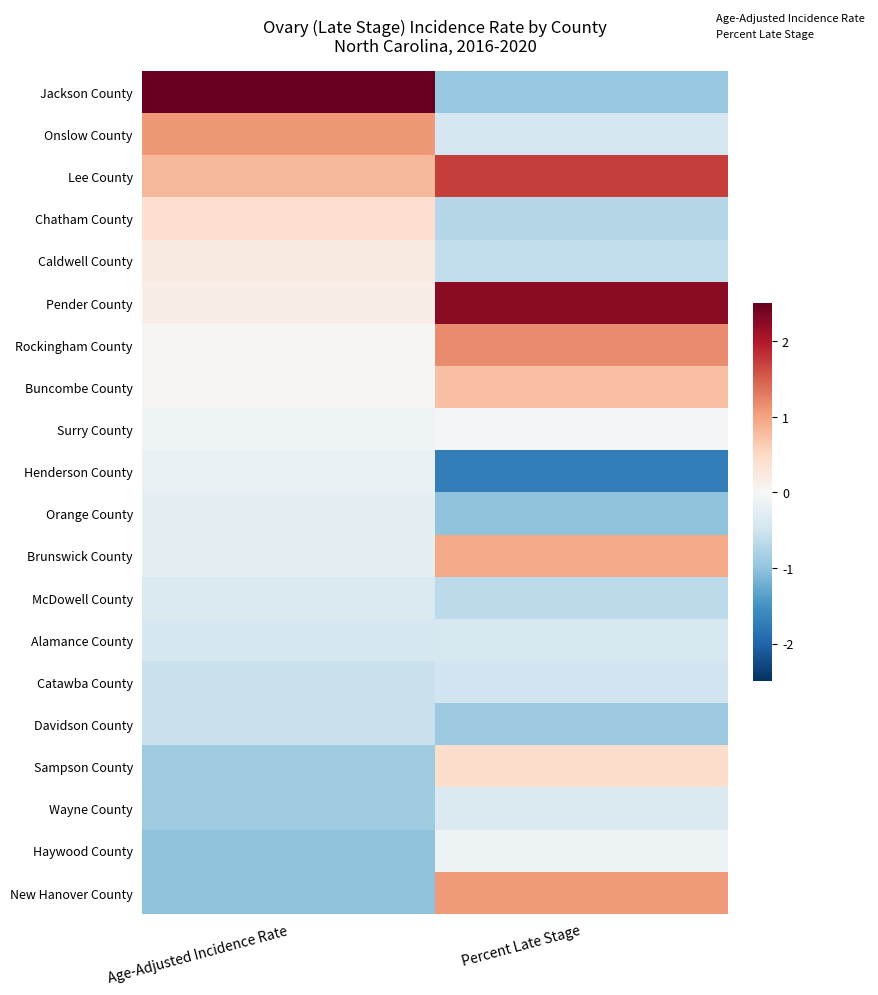

What is the difference between the highest and lowest values at Percent Late Stage?

4.0